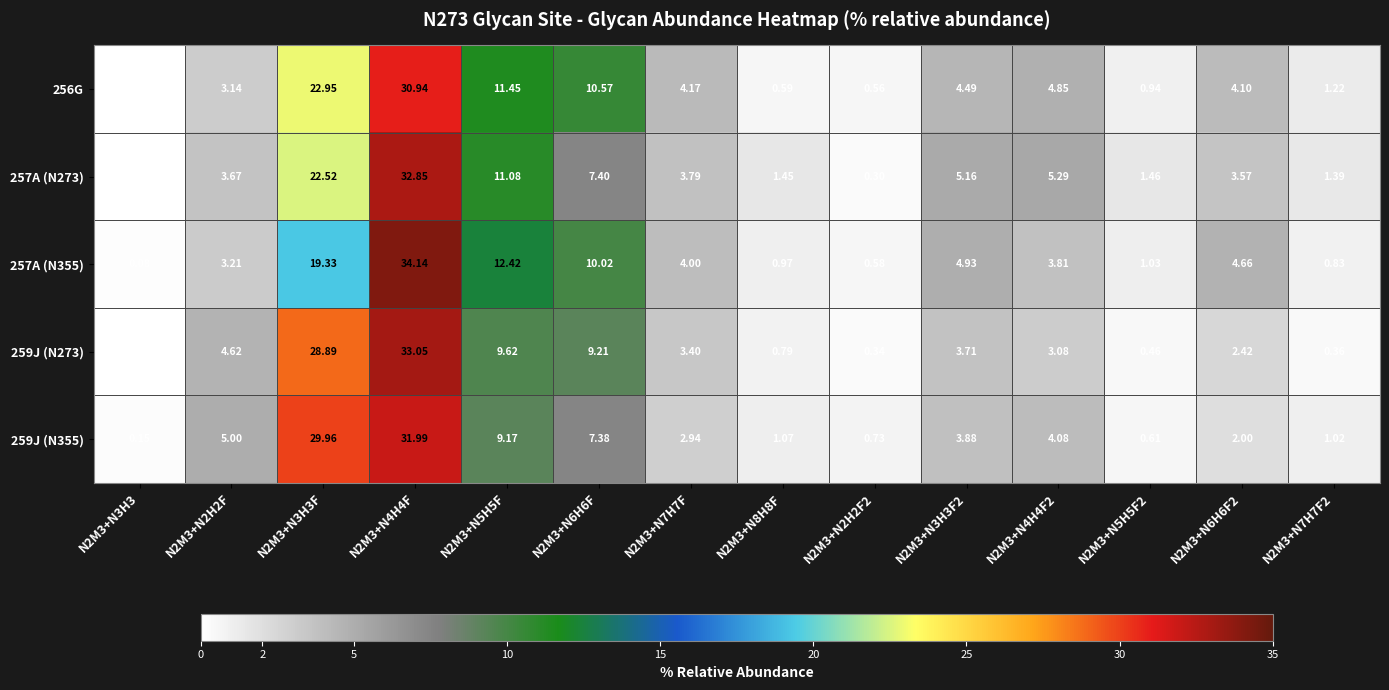

Is the value of 259J (N355) at N2M3+N5H5F greater than the value of 257A (N355) at N2M3+N2H2F?

Yes